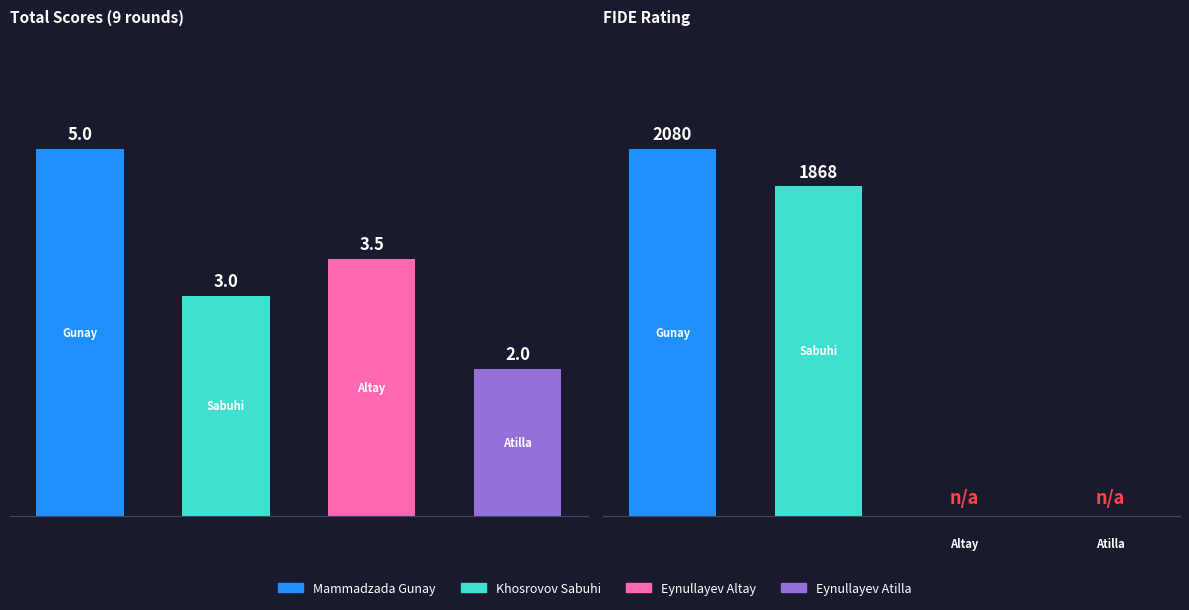

What is the greatest value displayed?

2080.0